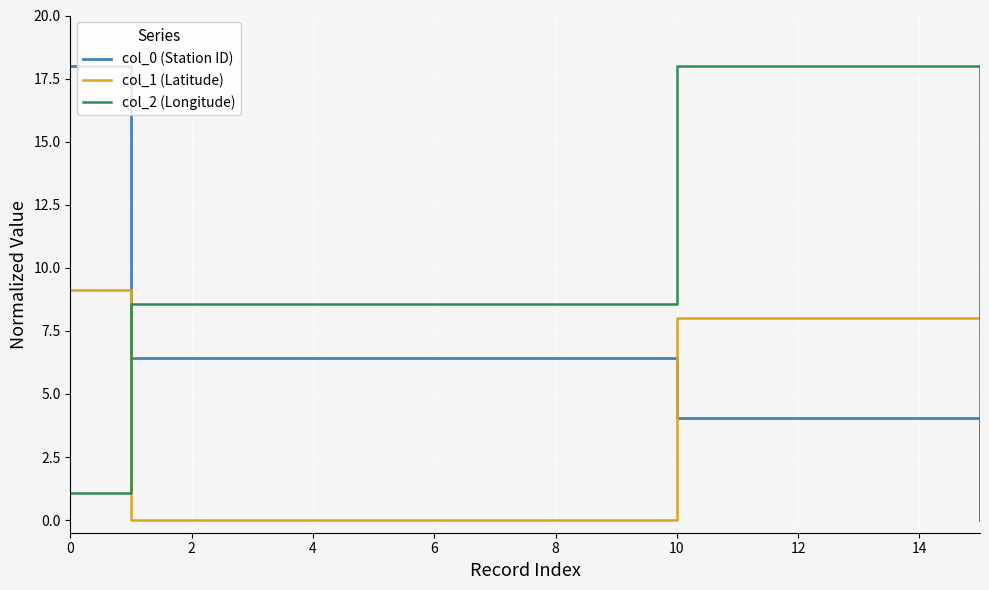

What is the highest value of the col_1 (Latitude) series?

18.0